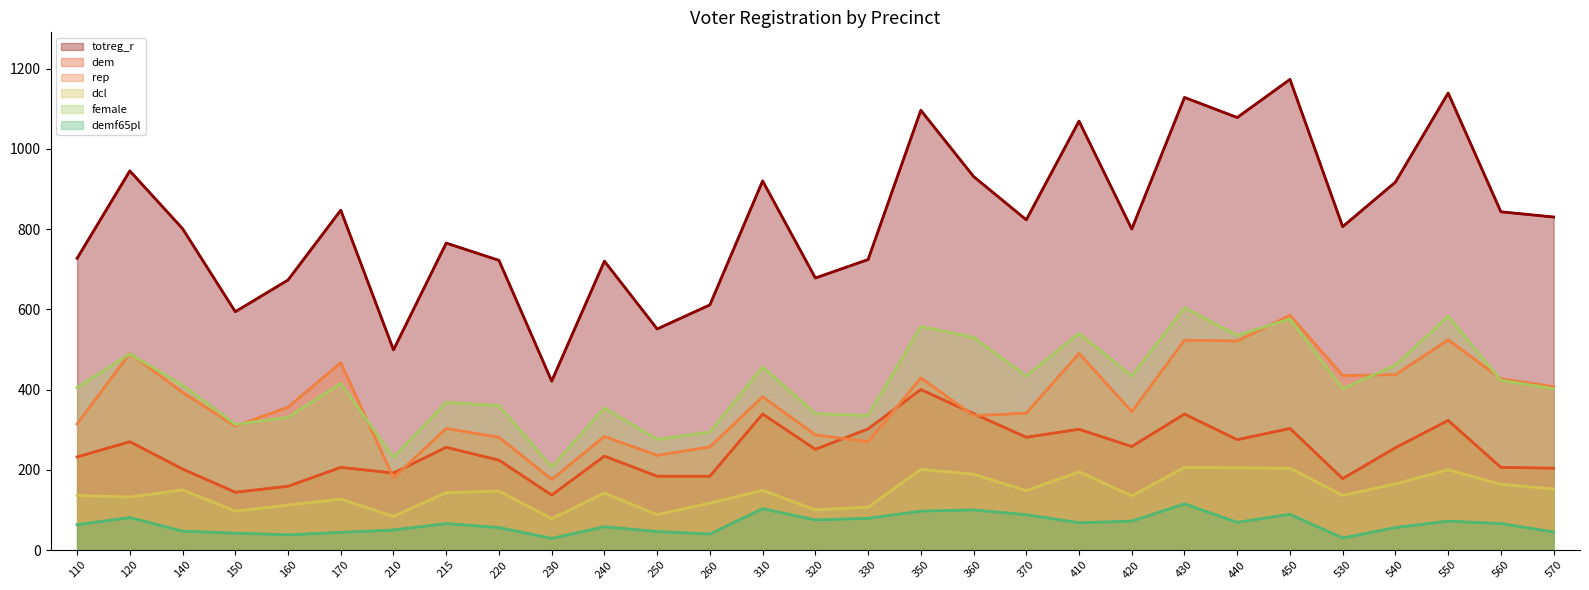

What is the spread (max minus min) of values at 320?

603